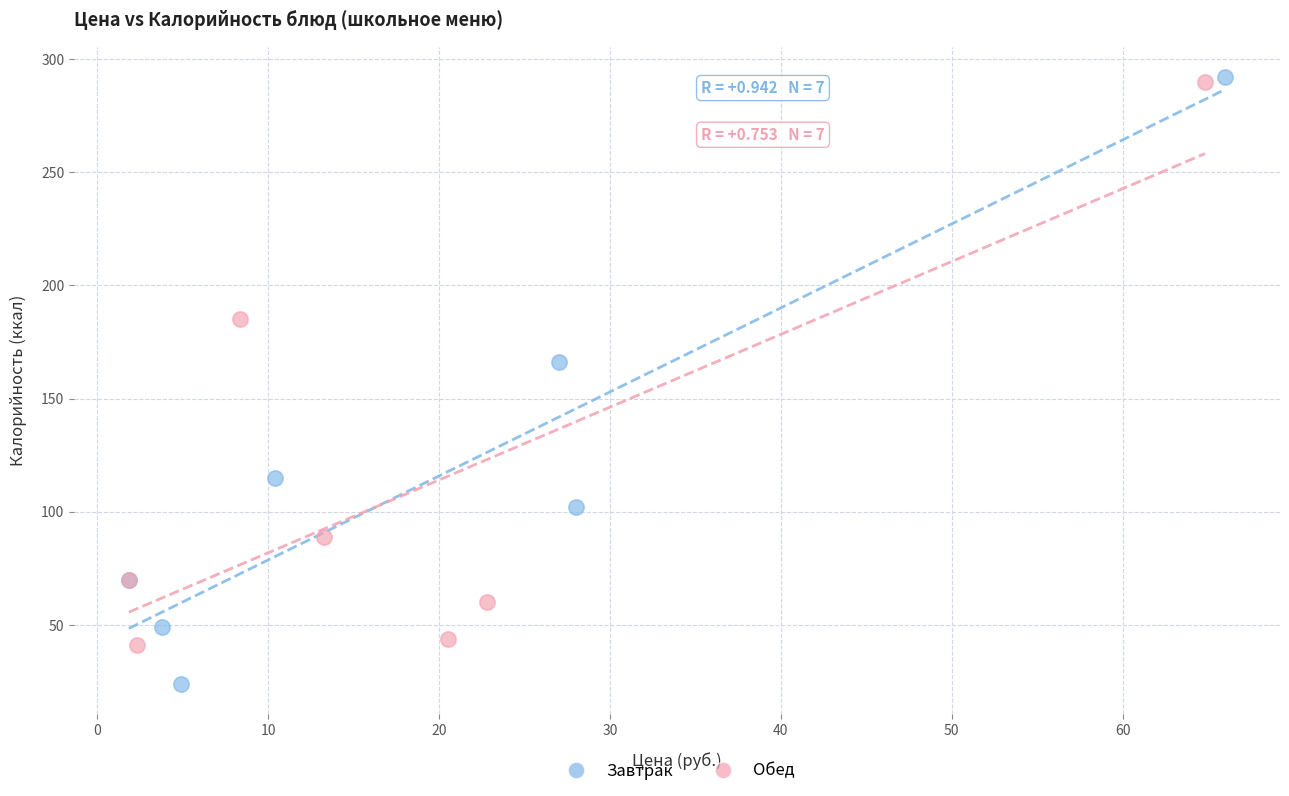

Which series contains the lowest Y value?

Завтрак